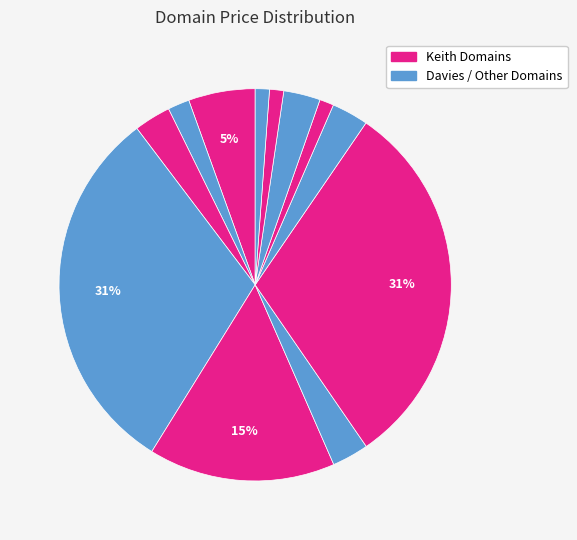

Rank the categories by value from lowest to highest.

DaviesBuilders.com, DaviesLandscape.com, takeithere.com, KeithCarney.com, KeithWilkins.com, PeterKeith.com, WarrenDavies.com, BillyDavies.com, KeithLine.com, KeithRobinson.com, KeithCullen.com, KeithLewis.com